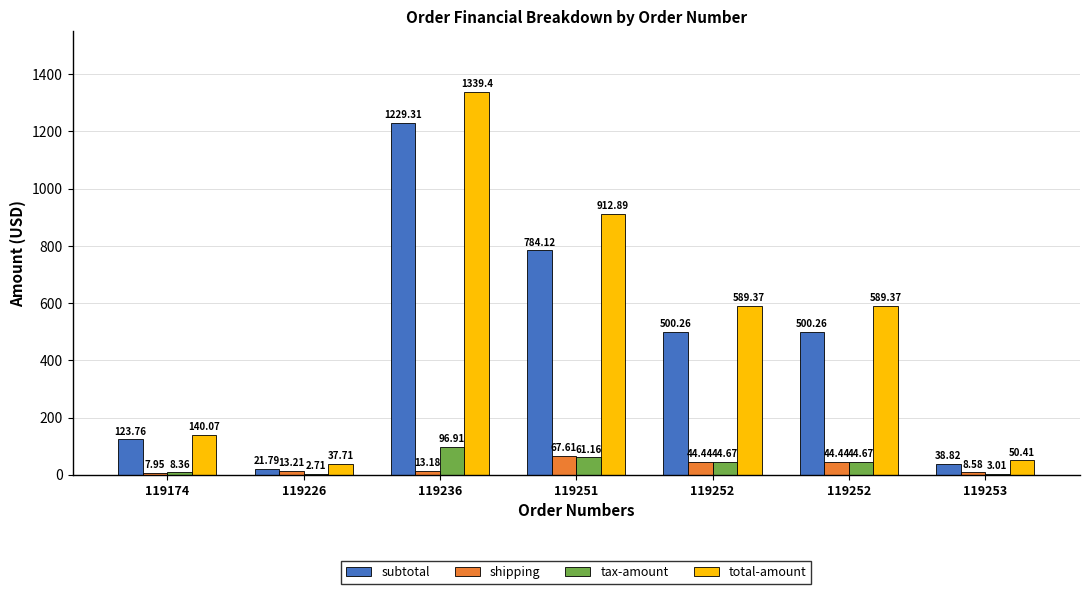

Which series has the largest range (max minus min)?

total-amount